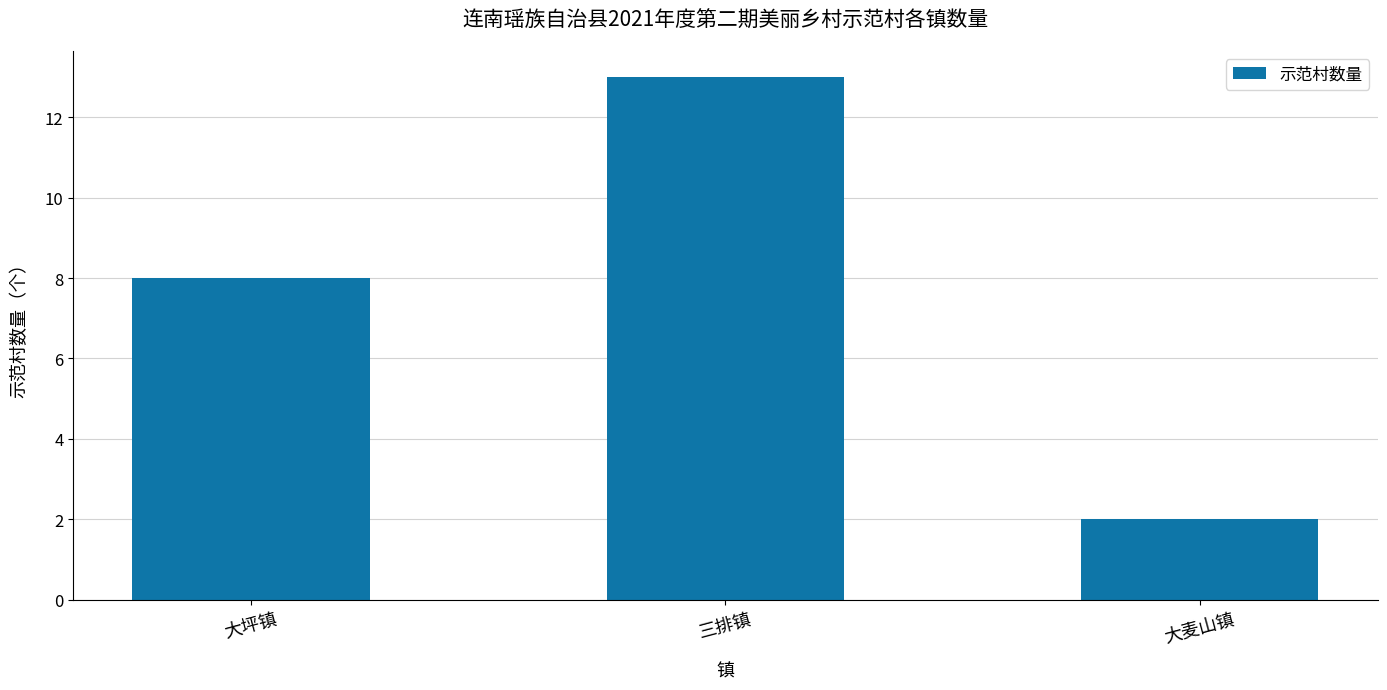

What is the change in value from 大坪镇 to 大麦山镇?

-6